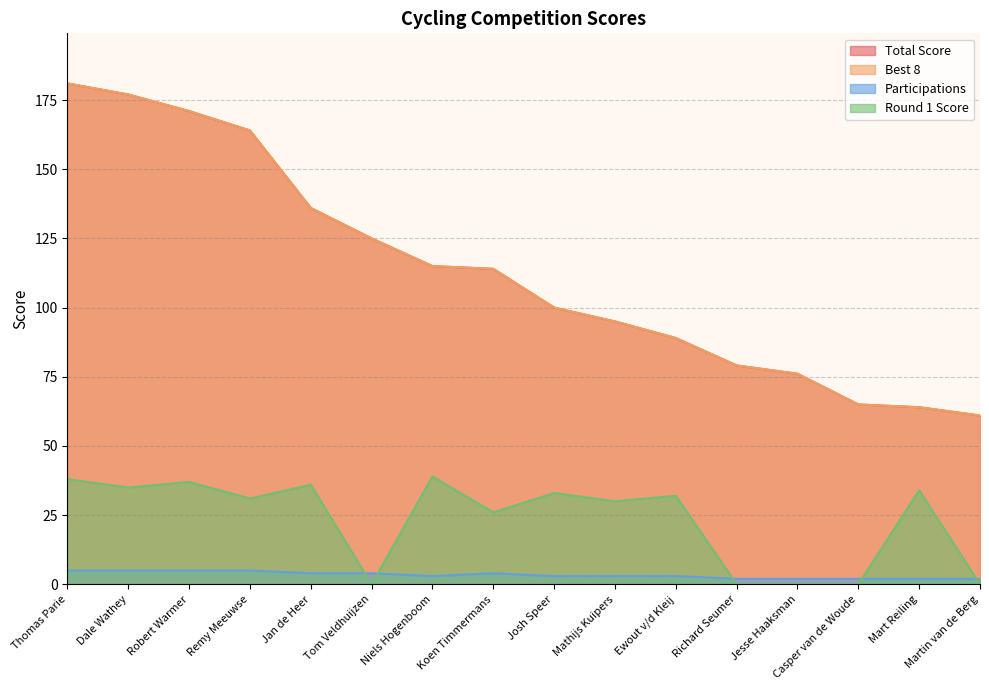

List the series in order of their peak value, highest first.

Total Score, Best 8, Round 1 Score, Participations